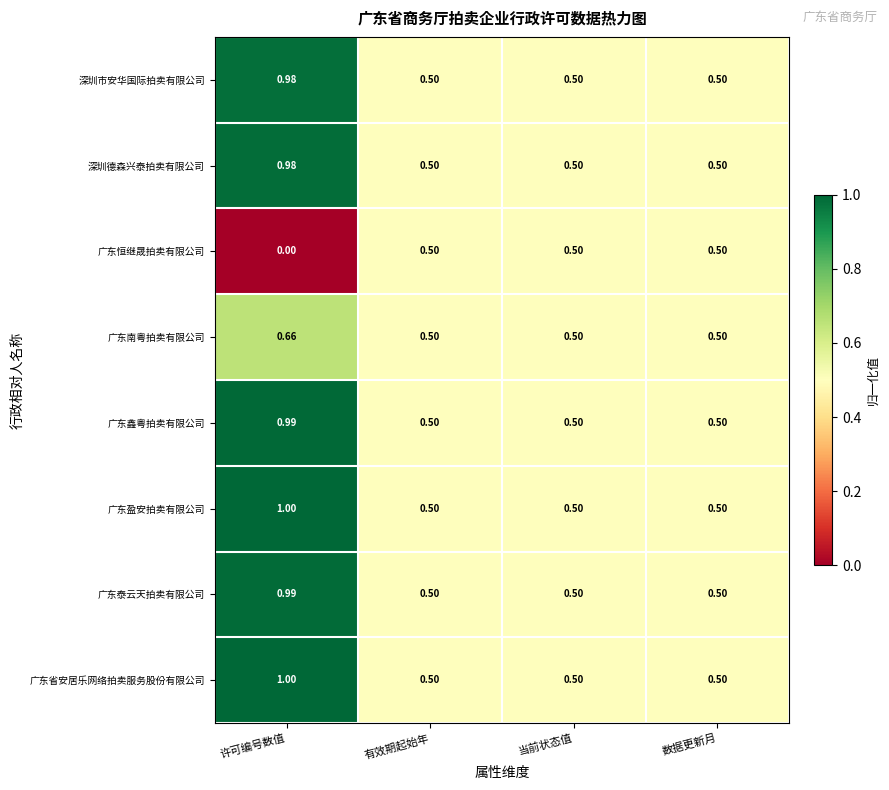

At which category is the sum across all series the highest?

许可编号数值